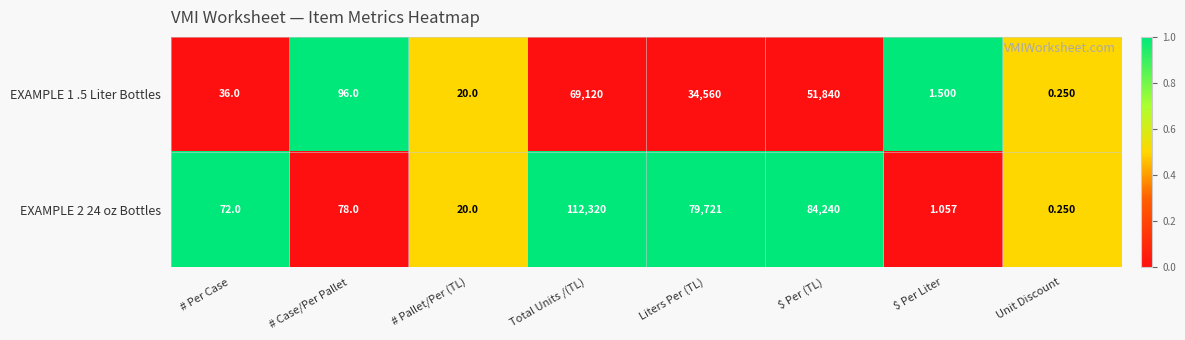

How many series are shown in this chart?

2